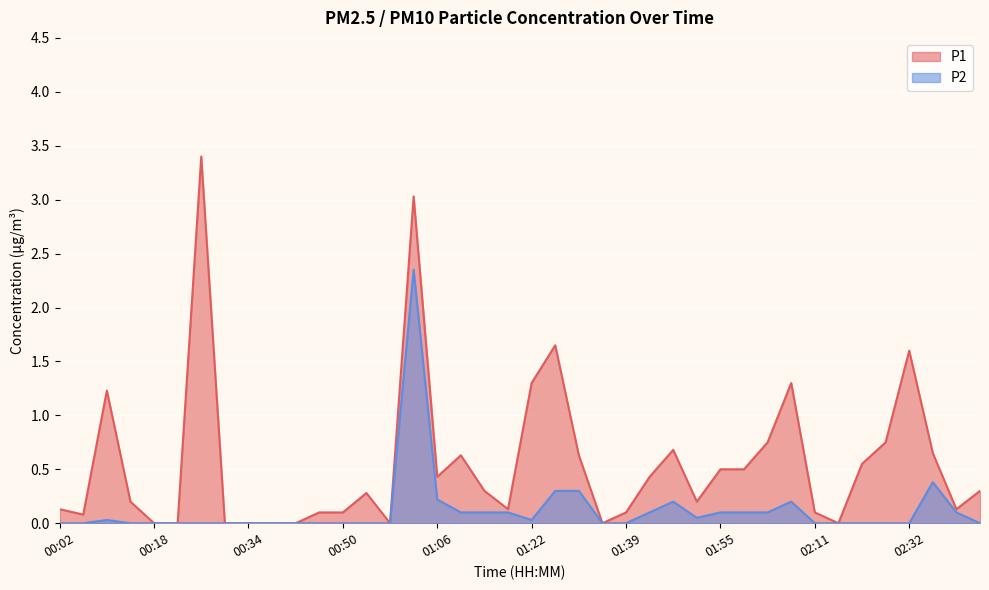

What position from the right is 01:31?

18